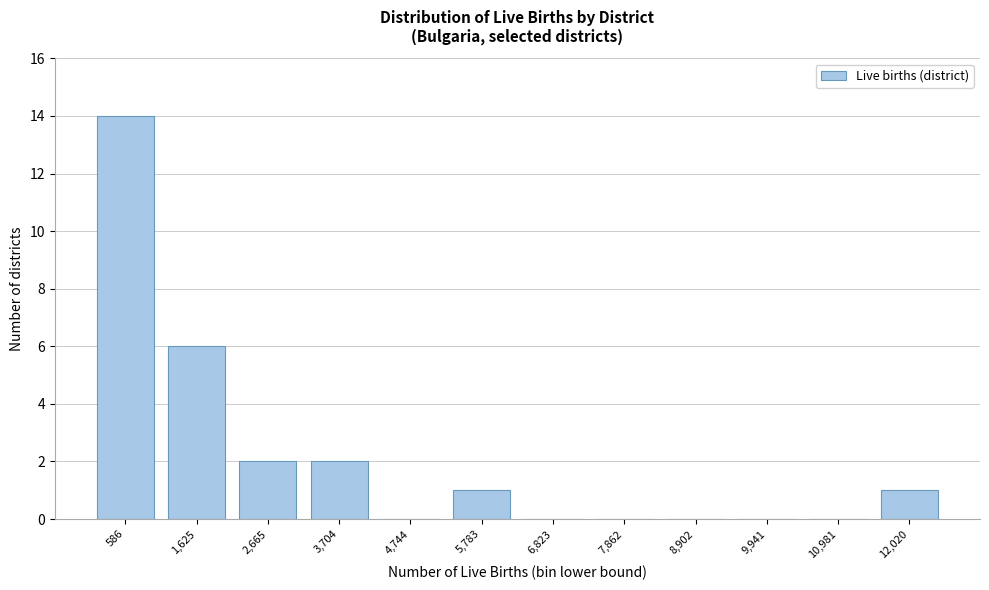

Reading right to left, list all the values displayed in this chart.

12,020=1	10,981=0	9,941=0	8,902=0	7,862=0	6,823=0	5,783=1	4,744=0	3,704=2	2,665=2	1,625=6	586=14